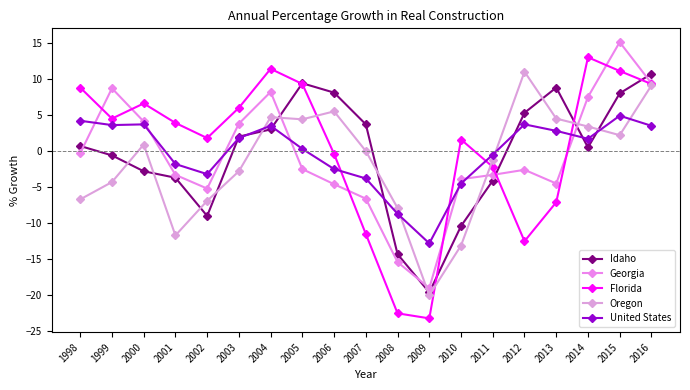

True or false: Oregon has more than 0 points higher than both neighbors.

True